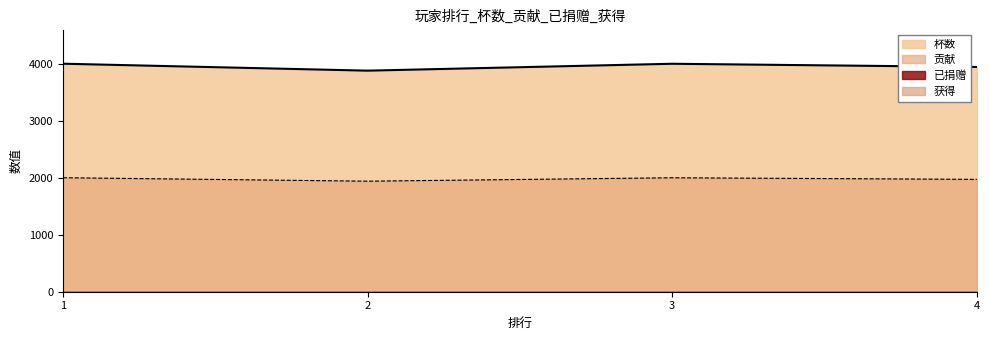

Reading left to right, transcribe all the data shown in this chart.

杯数: 1=4002	2=3880	3=4001	4=3945
贡献: 1=2001	2=1940	3=2000	4=1972